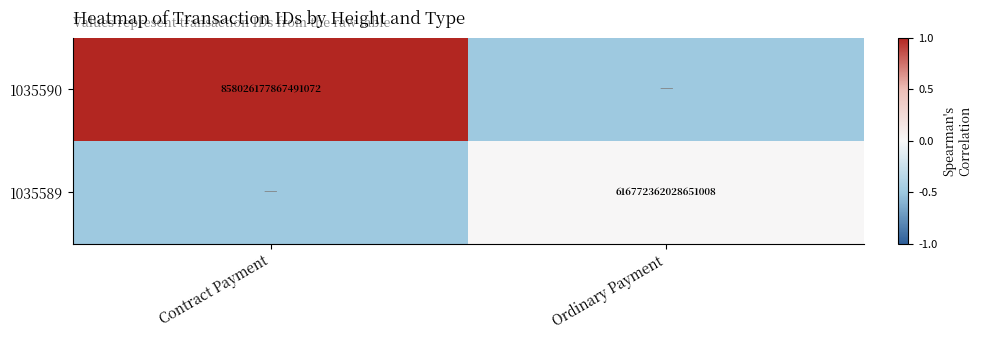

Which label corresponds to the smallest value in the chart?

Ordinary Payment